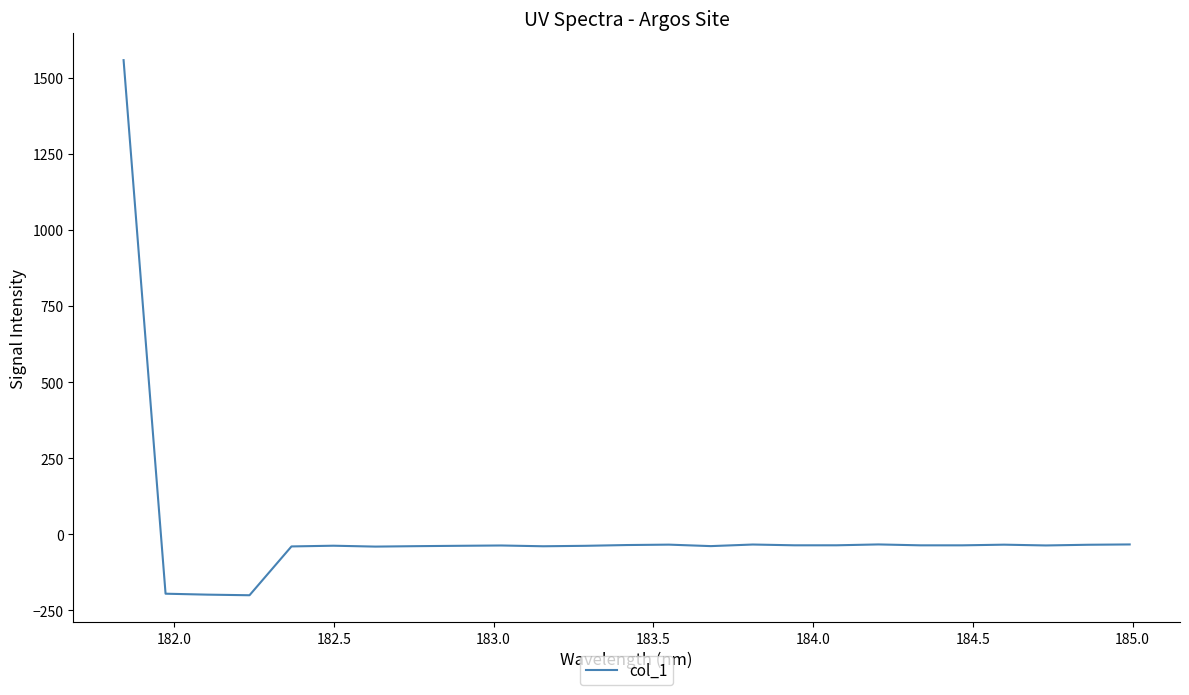

What is the average value?

7.8